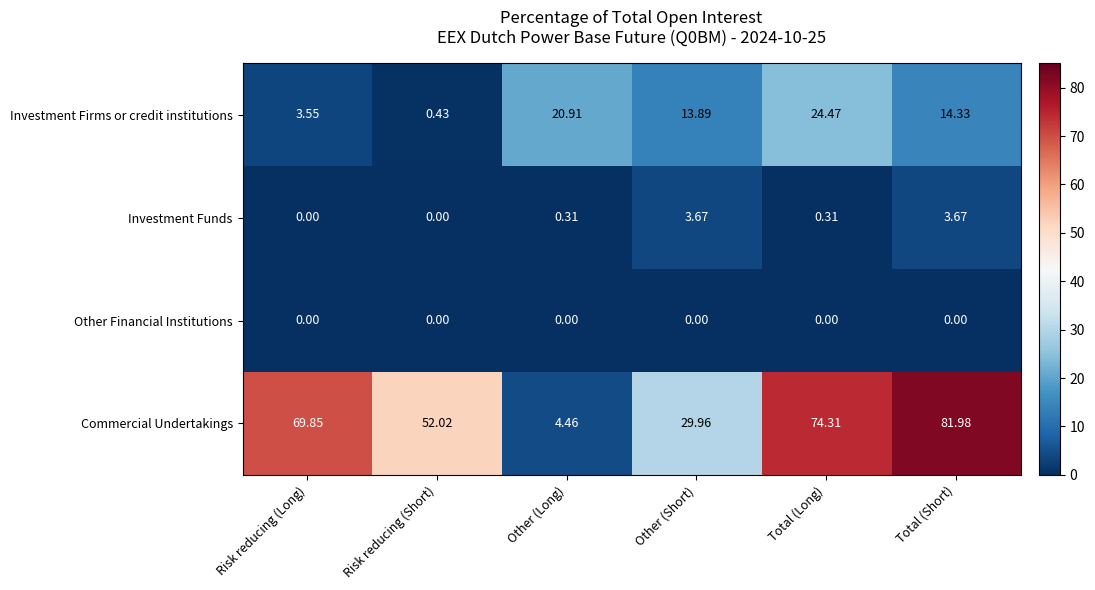

Which series has the largest range (max minus min)?

Commercial Undertakings